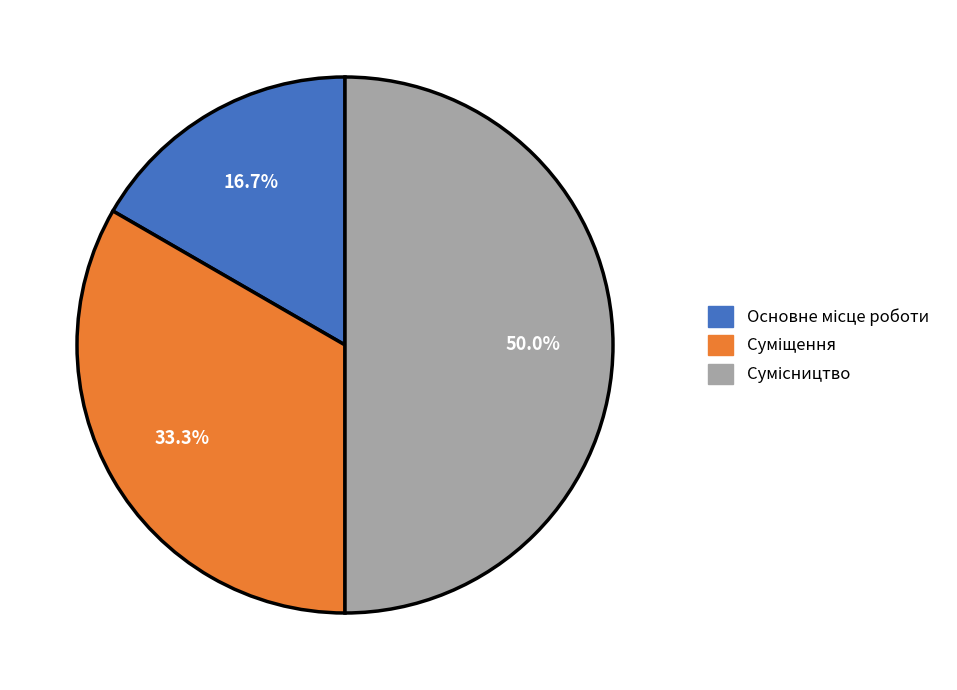

Rank the categories by value from highest to lowest.

Сумісництво, Суміщення, Основне місце роботи